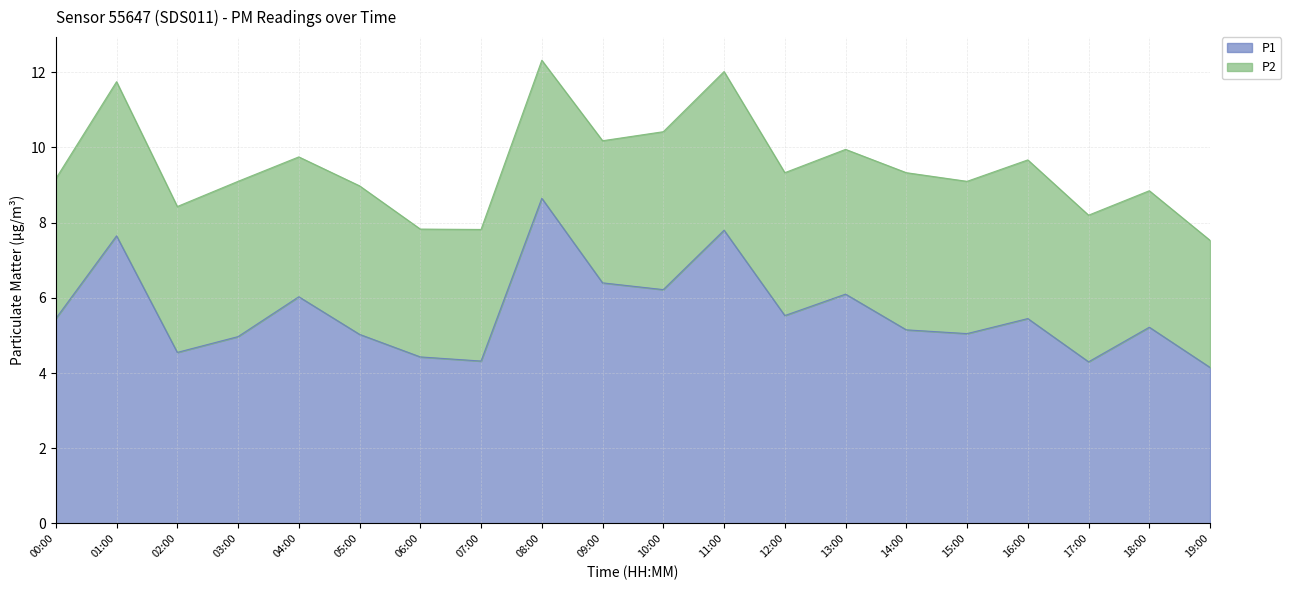

What is the difference between the second highest and second lowest values?

3.5